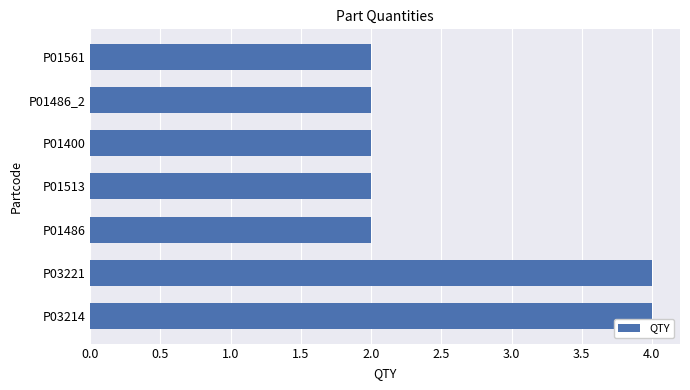

What is the greatest value displayed?

4